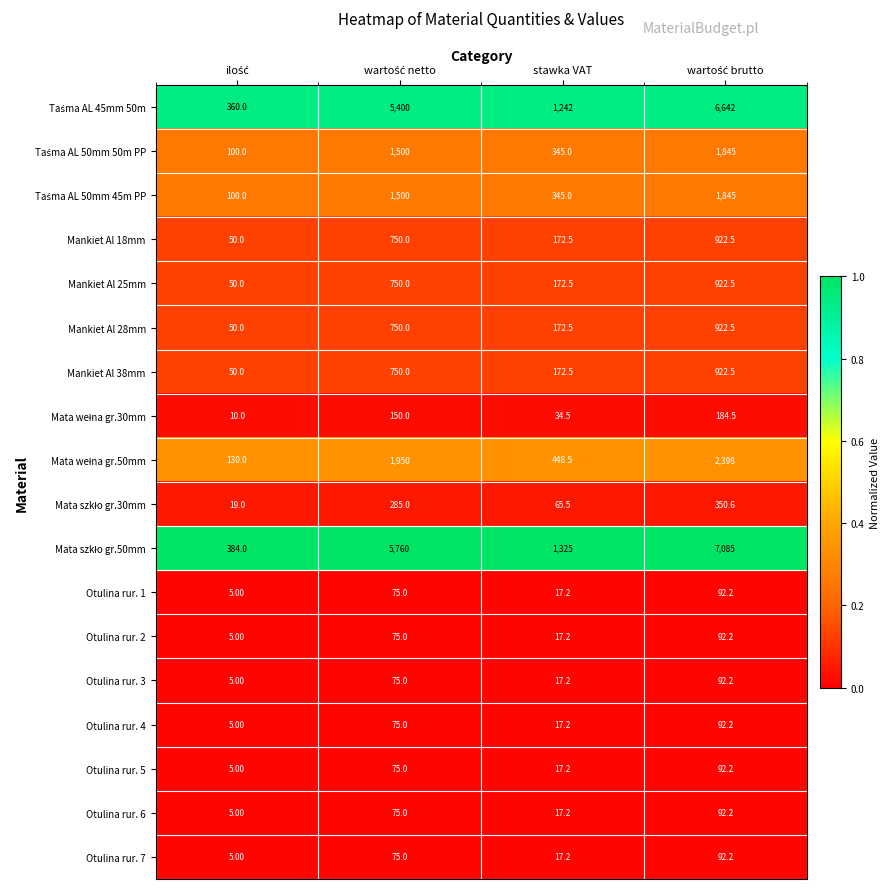

What is the difference between the maximum and second lowest values in the Mankiet Al 28mm series?

750.0